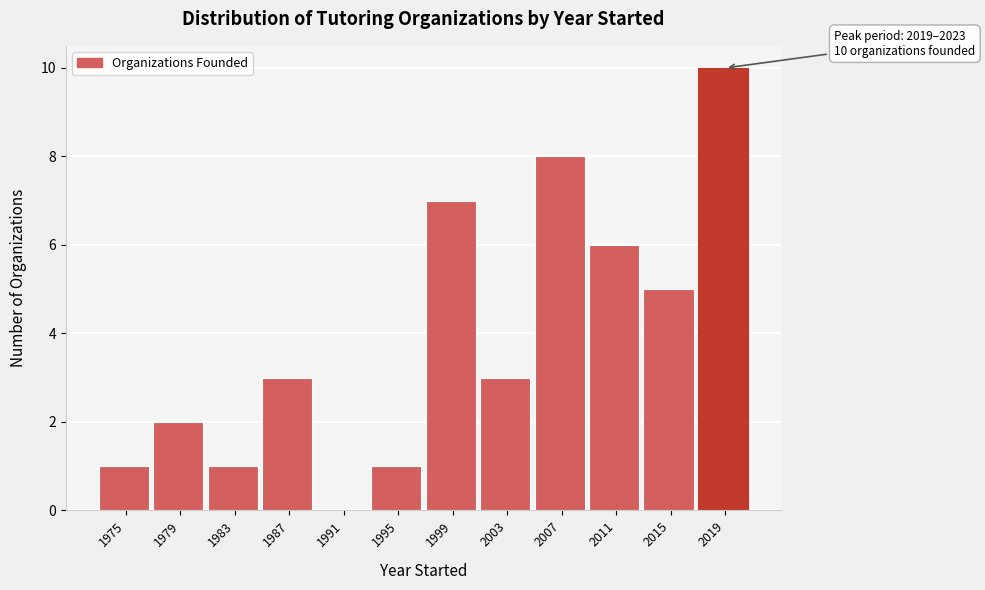

Reading left to right, transcribe all the data shown in this chart.

1975=1	1979=2	1983=1	1987=3	1991=0	1995=1	1999=7	2003=3	2007=8	2011=6	2015=5	2019=10